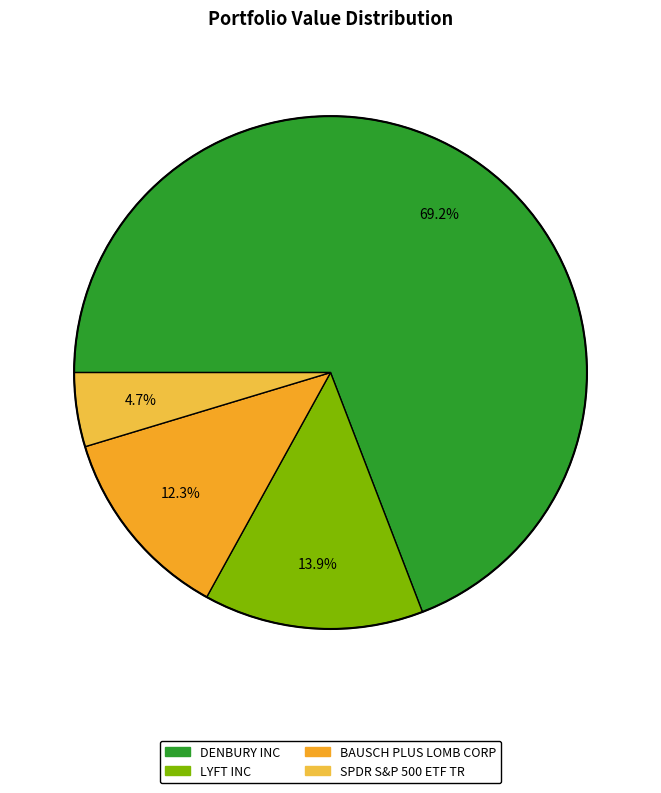

Is there any slice that represents more than half of the pie?

Yes